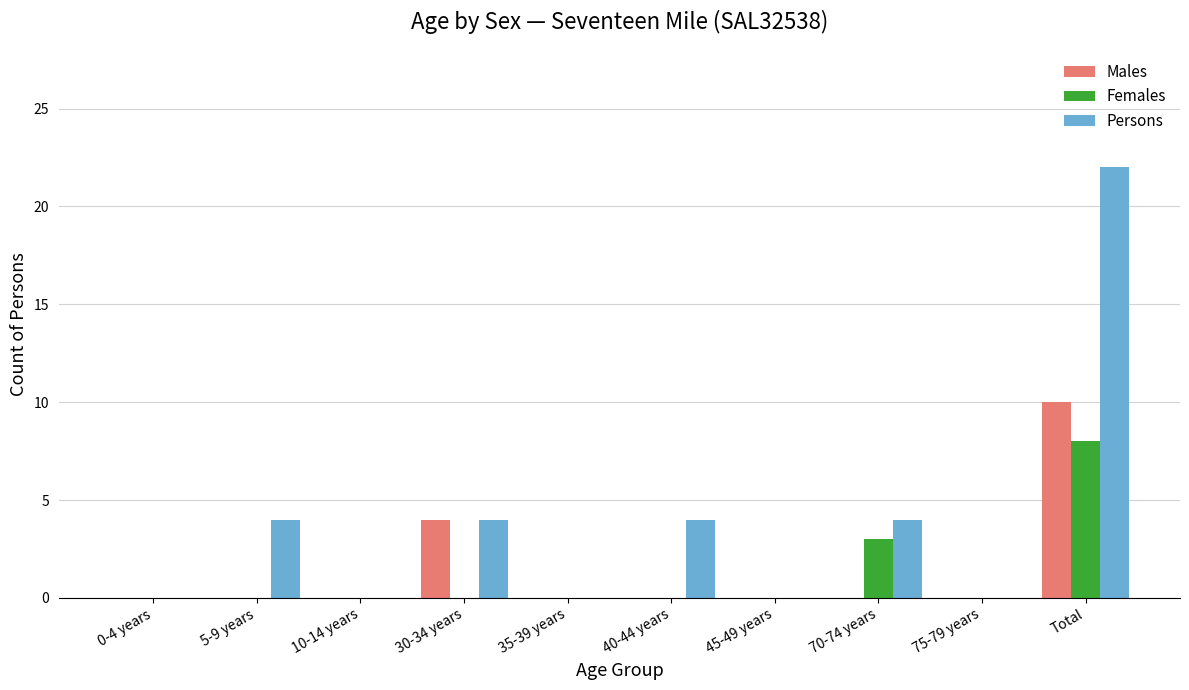

What is the highest value of the Persons series?

22